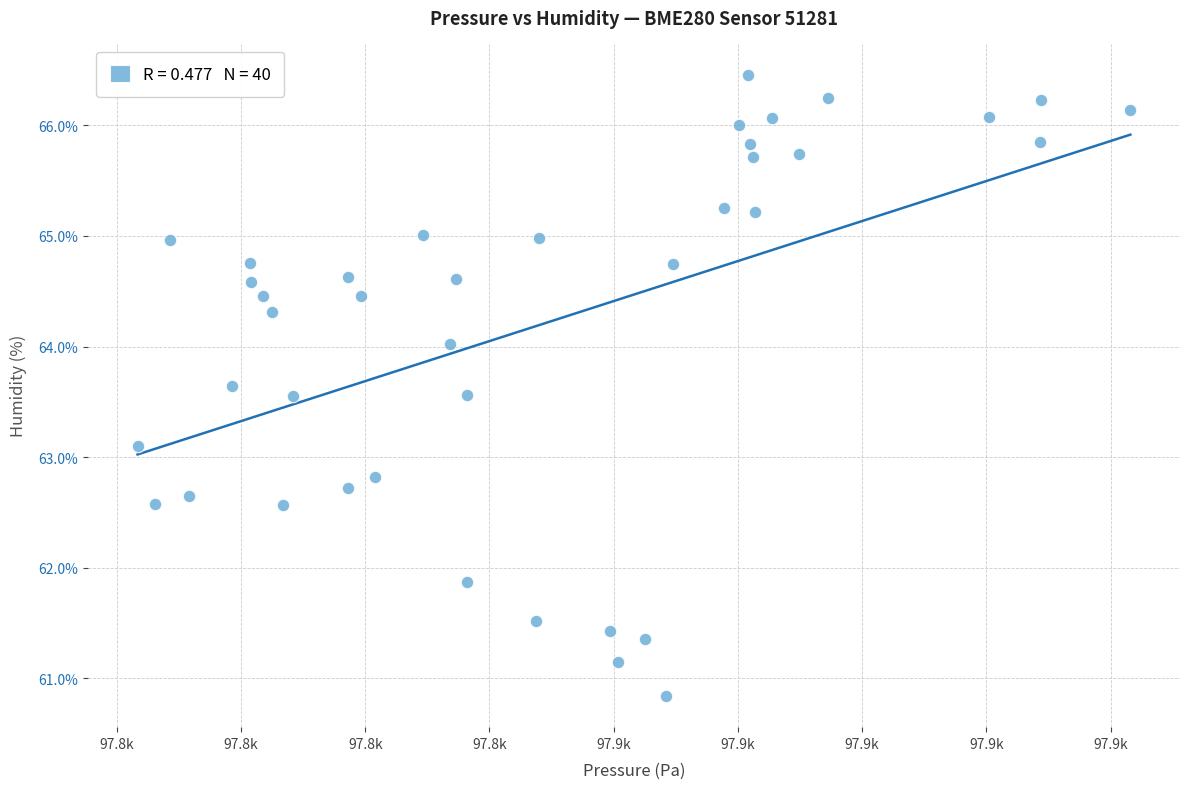

What is the range of X values (max minus min)?

79.9